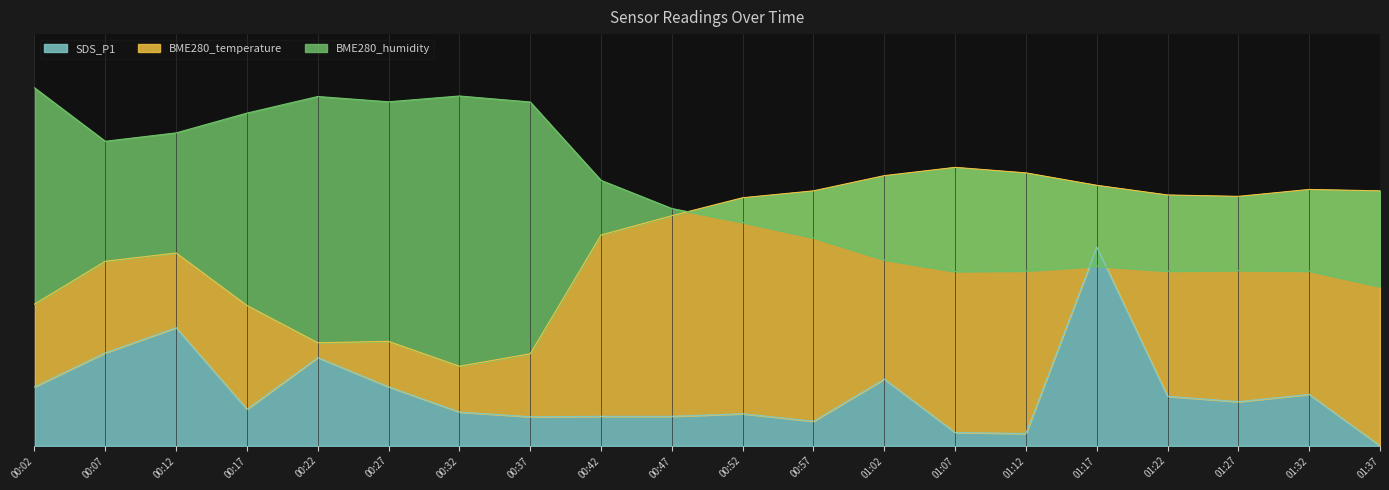

True or false: BME280_temperature and SDS_P1 cross at least once.

False